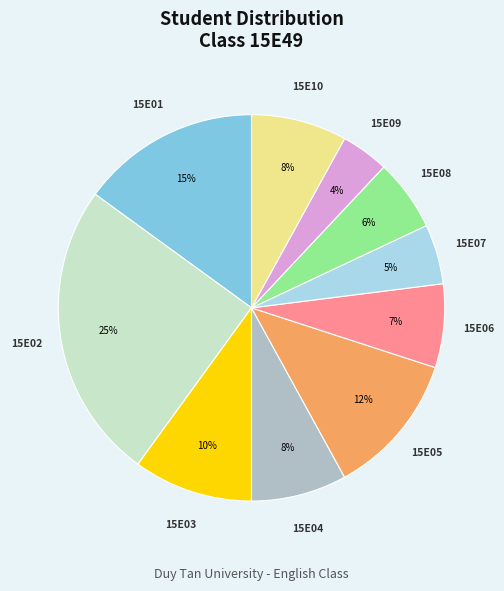

How many segments does this pie chart have?

10